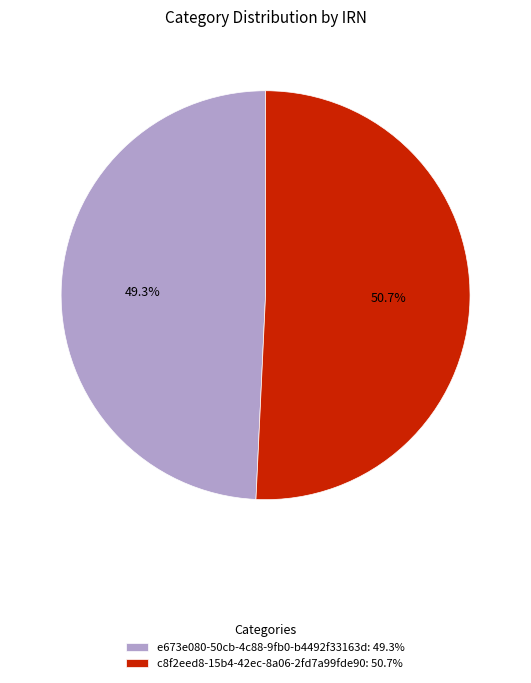

How many slices are in this pie chart?

2